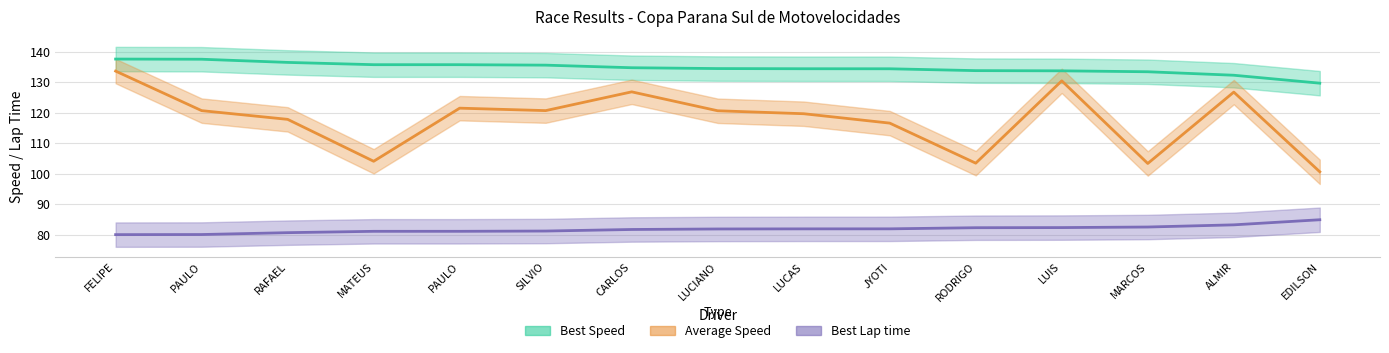

What is the sum of all Best Lap time values?

1227.1